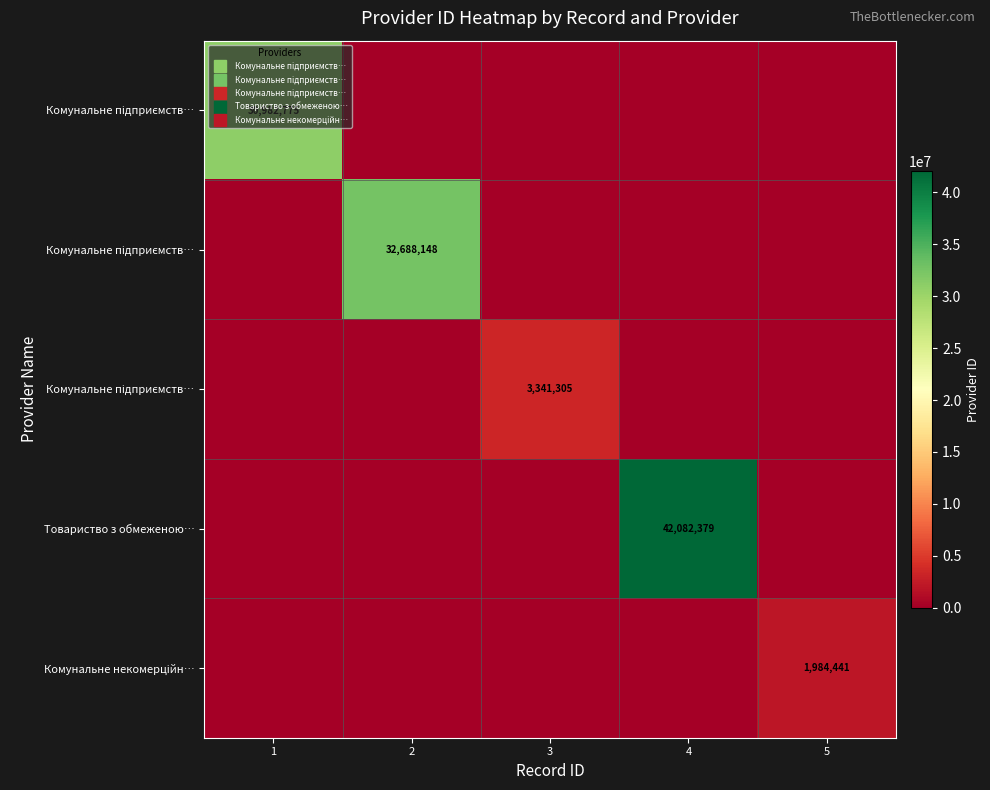

Count the number of data series in this chart.

5